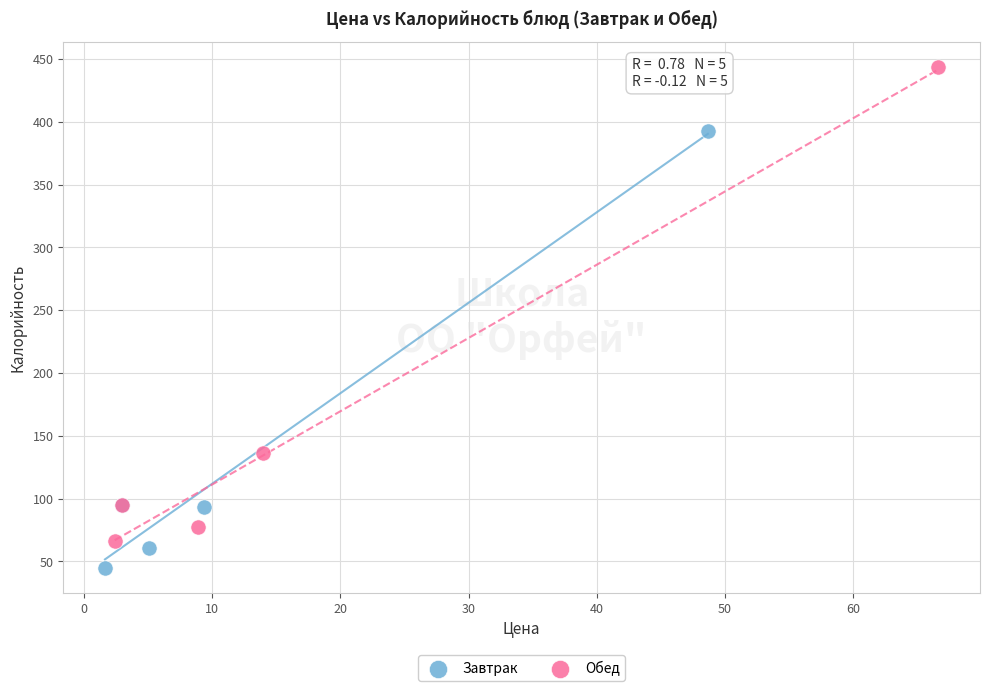

Which series reaches the maximum Y coordinate?

Обед